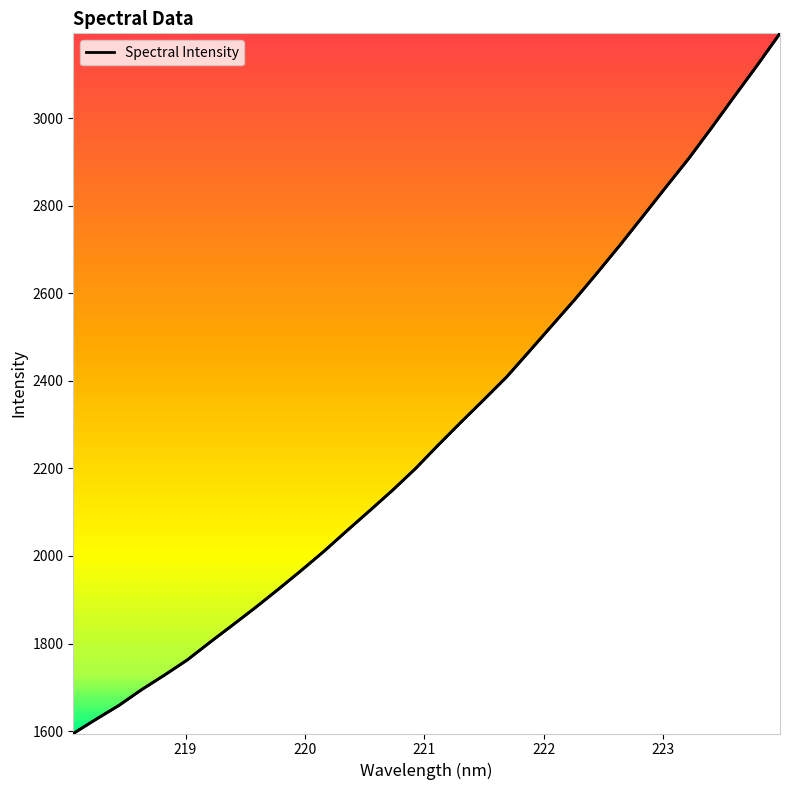

What is the minimum value shown in the chart?

1594.6